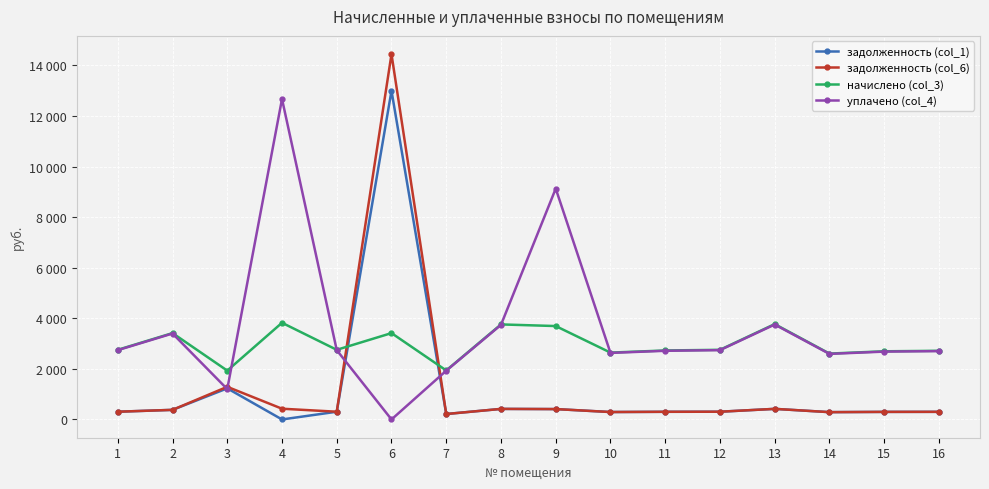

In начислено (col_3), how many points are lower than both neighbors (excluding endpoints)?

5